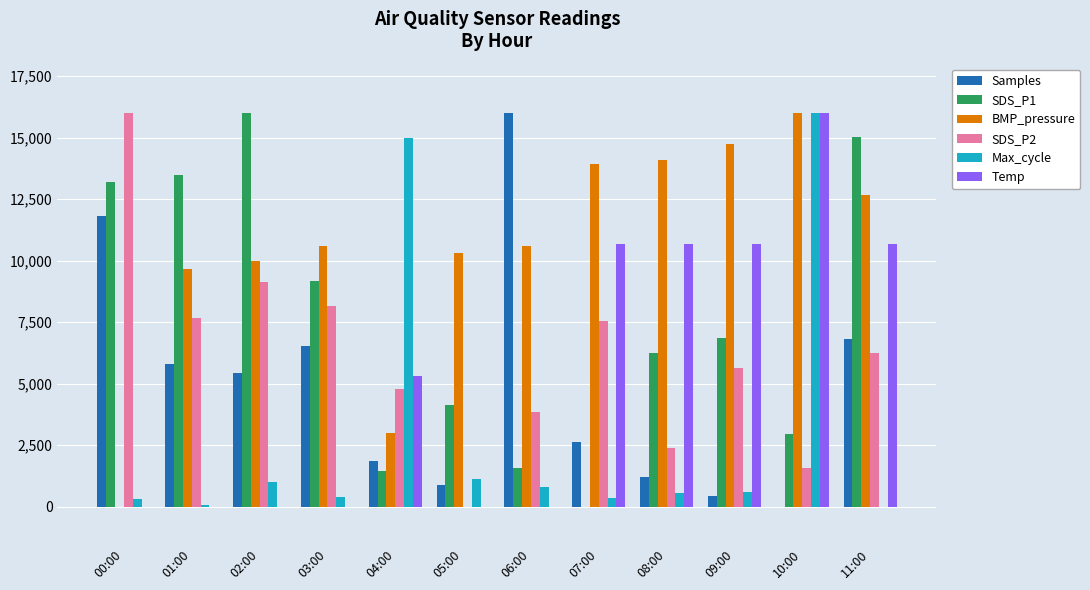

What is the difference between the BMP_pressure values at 00:00 and 09:00?

14732.7